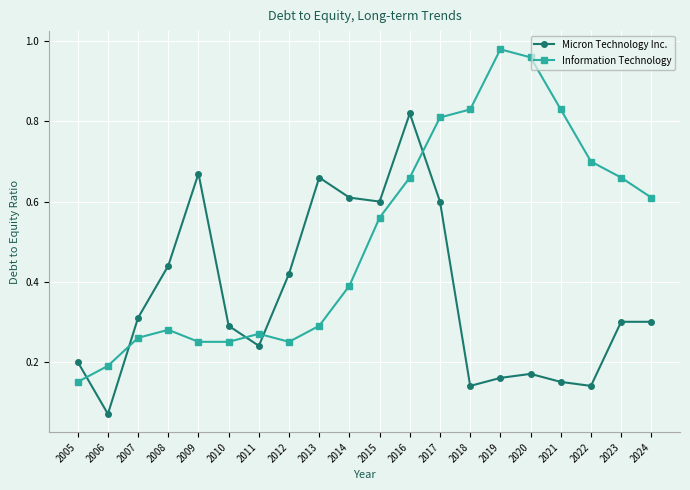

Which category has the lowest value in the Micron Technology Inc. series?

2006